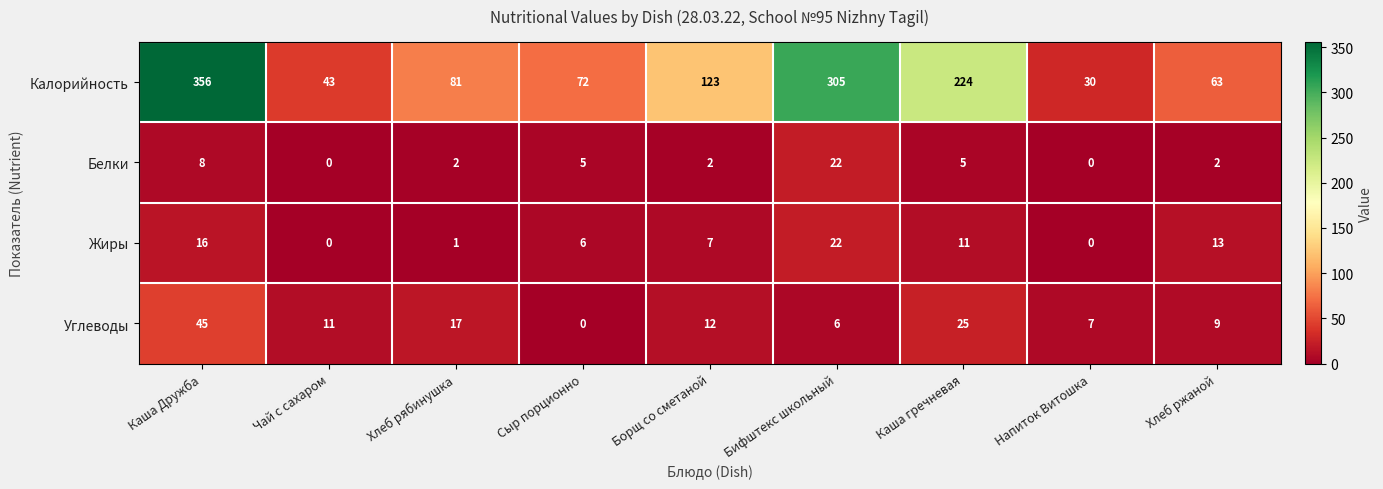

What is the difference between the maximum and minimum values in the Белки series?

22